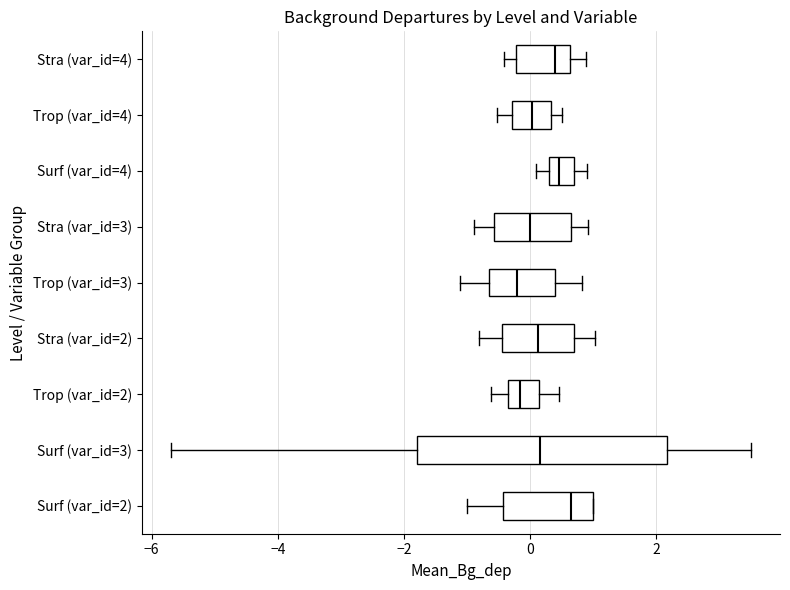

Reading bottom to top, read every box against the x-axis: the position of its median line, the range the box covers, and the ends of its whiskers. The values are not printed on the chart, so give them approximately, as read against the axis.

Surf (var_id=2): median 0.6, box -0.4 to 1.0, whiskers -1.0 to 1.0
Surf (var_id=3): median 0.2, box -1.8 to 2.2, whiskers -5.6 to 3.6
Trop (var_id=2): median -0.2, box -0.4 to 0.2, whiskers -0.6 to 0.4
Stra (var_id=2): median 0.2, box -0.4 to 0.8, whiskers -0.8 to 1.0
Trop (var_id=3): median -0.2, box -0.6 to 0.4, whiskers -1.2 to 0.8
Stra (var_id=3): median 0.0, box -0.6 to 0.6, whiskers -0.8 to 1.0
Surf (var_id=4): median 0.4 (inside the box), box 0.4 to 0.8, whiskers 0.2 to 1.0
Trop (var_id=4): median 0.0, box -0.2 to 0.4, whiskers -0.6 to 0.6
Stra (var_id=4): median 0.4, box -0.2 to 0.6, whiskers -0.4 to 0.8